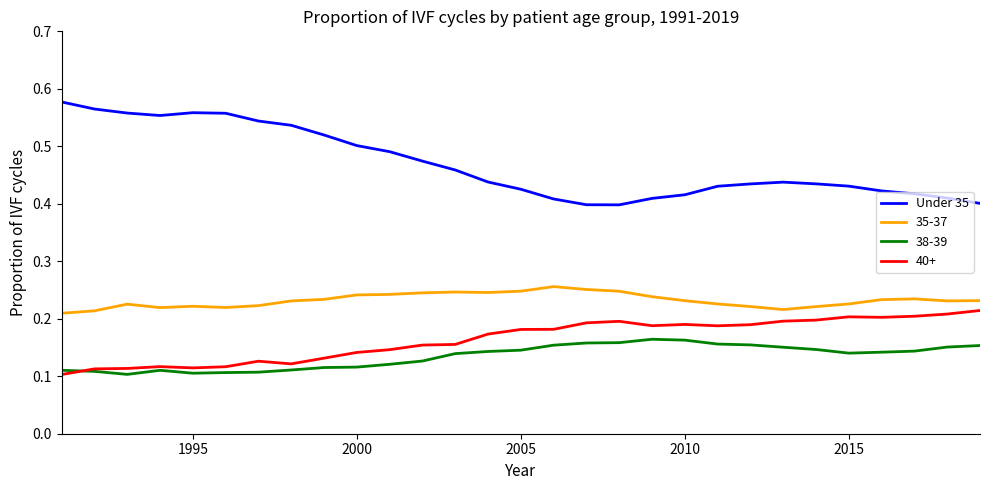

Rank the series by their maximum value, from lowest to highest.

38-39, 40+, 35-37, Under 35